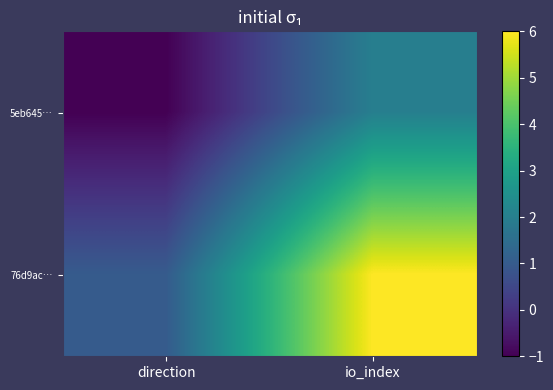

List the series in order of their overall mean, highest first.

76d9ac…, 5eb645…